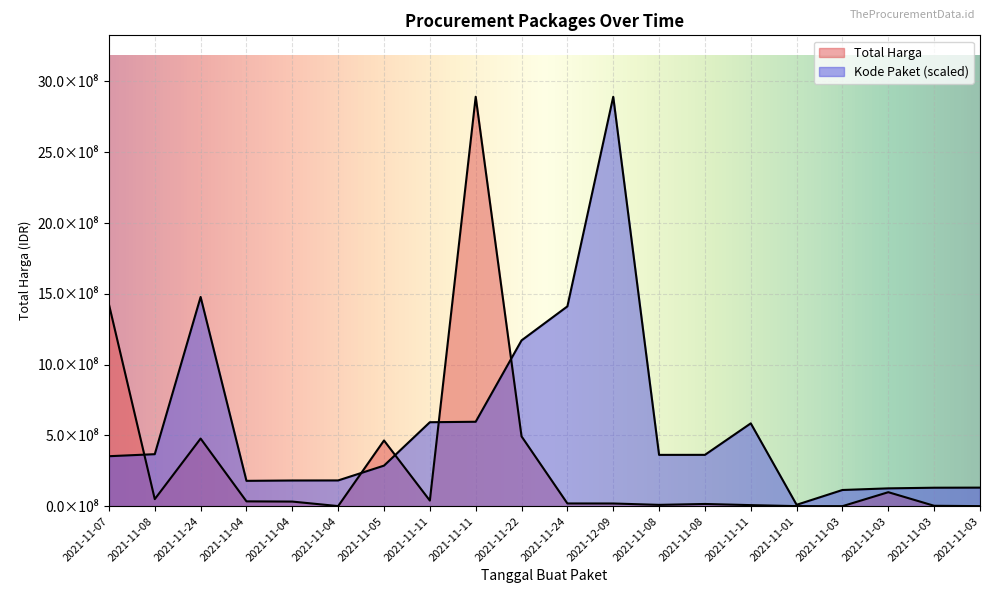

At 2021-11-04, list the series in order from largest to smallest.

Kode Paket, Total Harga (Miliar)